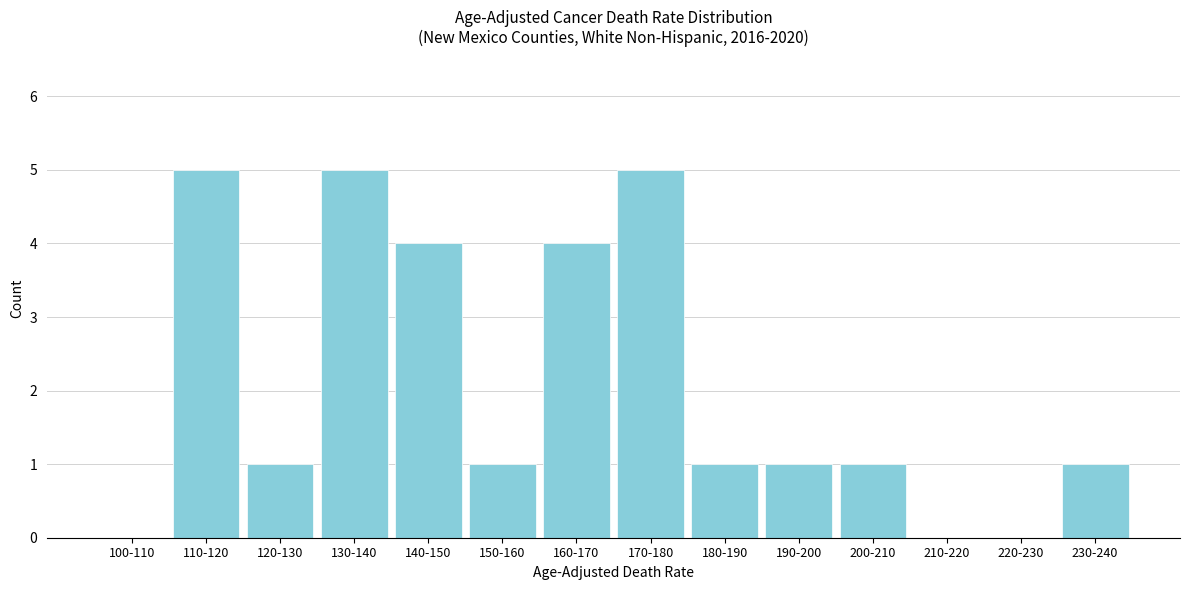

Reading left to right, list all the values displayed in this chart.

100-110=0	110-120=5	120-130=1	130-140=5	140-150=4	150-160=1	160-170=4	170-180=5	180-190=1	190-200=1	200-210=1	210-220=0	220-230=0	230-240=1